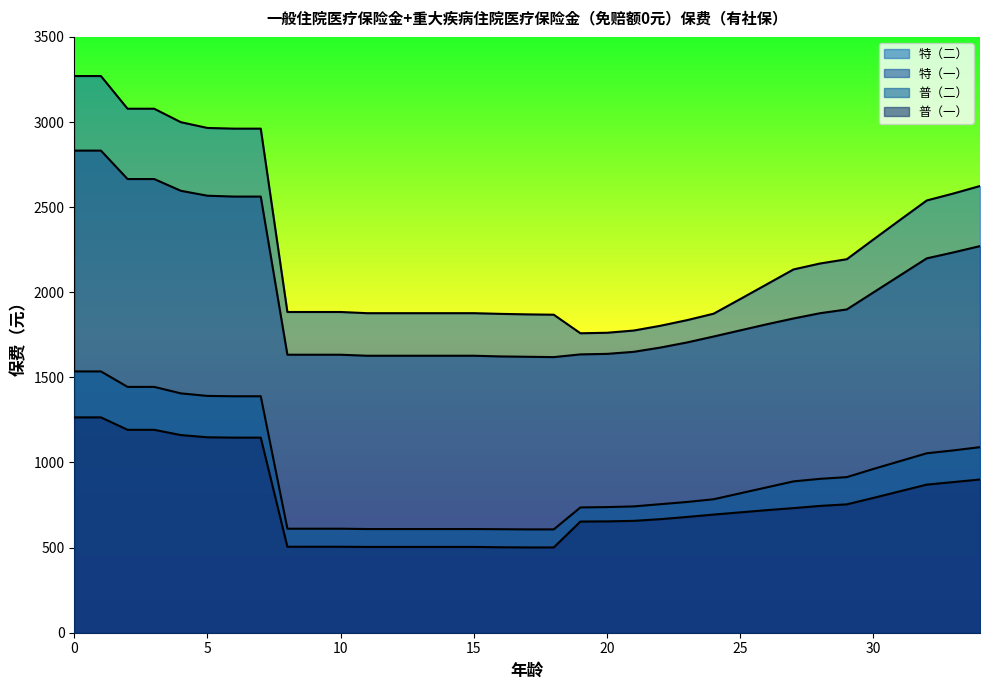

What is the average value of the 普（一） series?

771